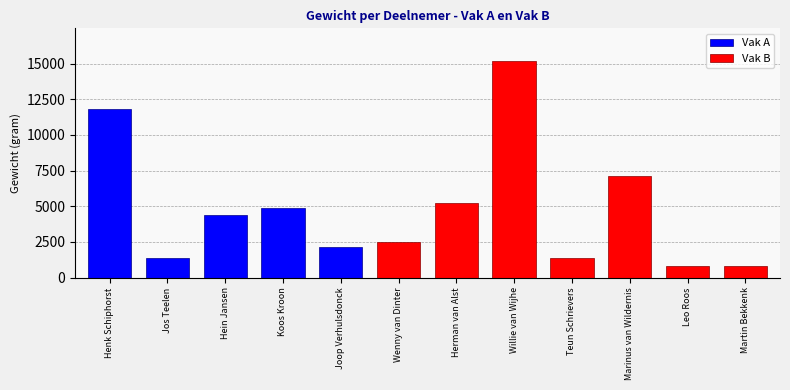

Reading right to left, extract all data points from this chart.

Martin Bekkenk=800	Leo Roos=820	Marinus van Wildernis=7100	Teun Schrievers=1340	Willie van Wijhe=15200	Herman van Alst=5240	Wenny van Dinter=2480	Joop Verhulsdonck=2160	Koos Kroon=4860	Hein Jansen=4380	Jos Teelen=1380	Henk Schiphorst=11800